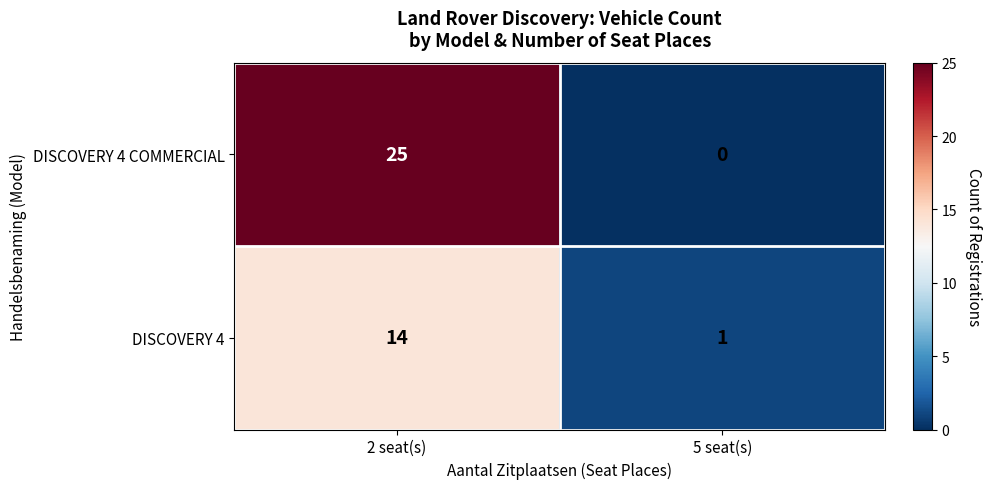

Which series has the widest spread of values?

DISCOVERY 4 COMMERCIAL